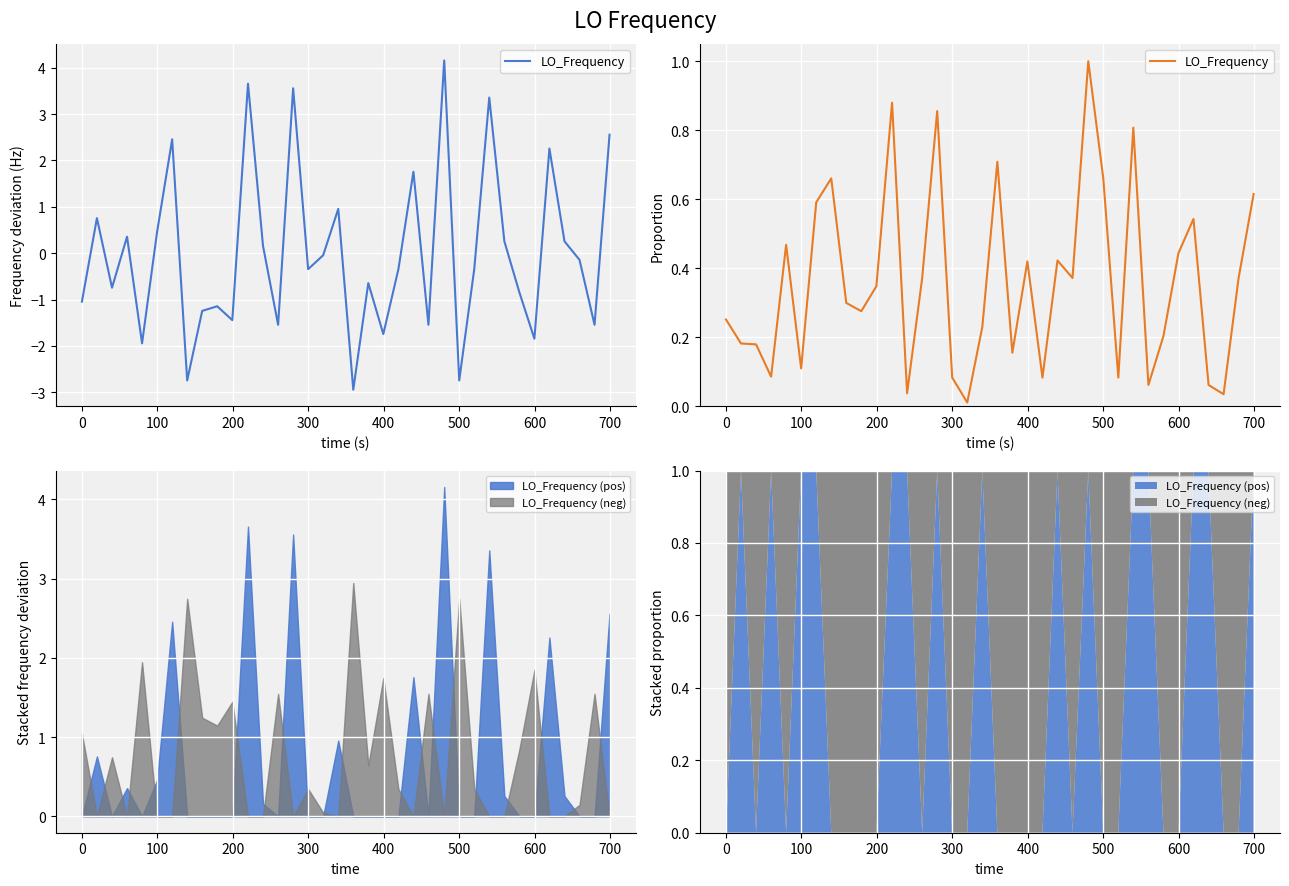

What is the average value?

0.4